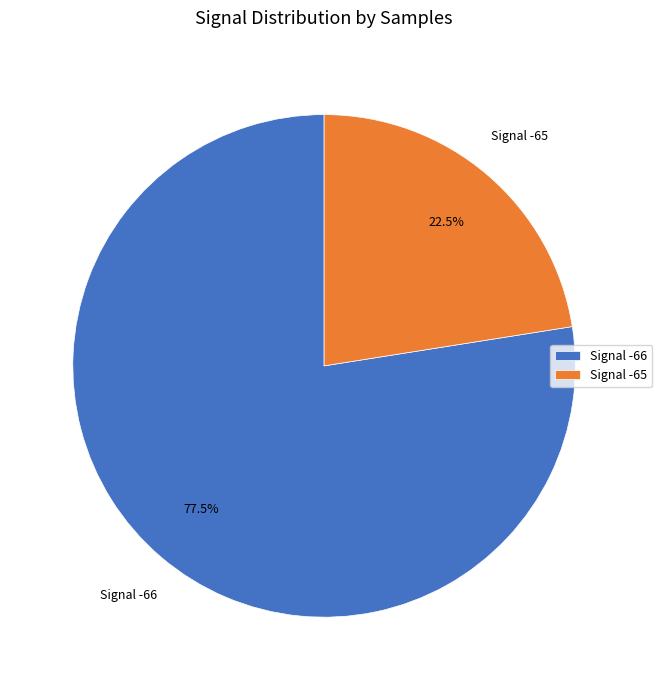

Which category has the biggest portion of the pie?

Signal -66